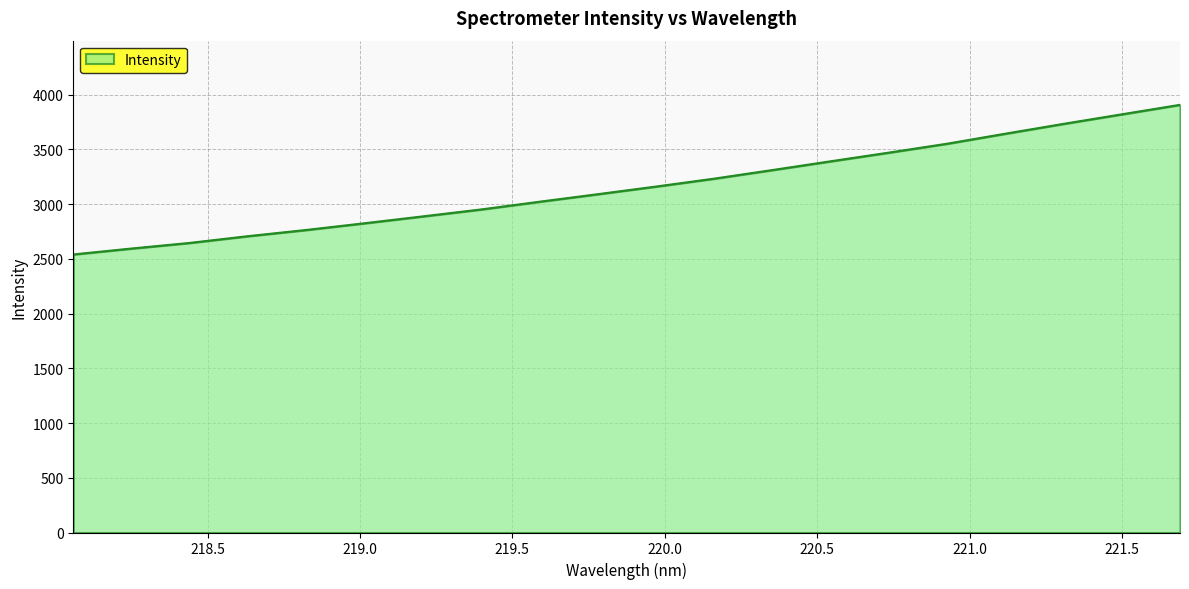

What is the minimum value shown in the chart?

2540.2